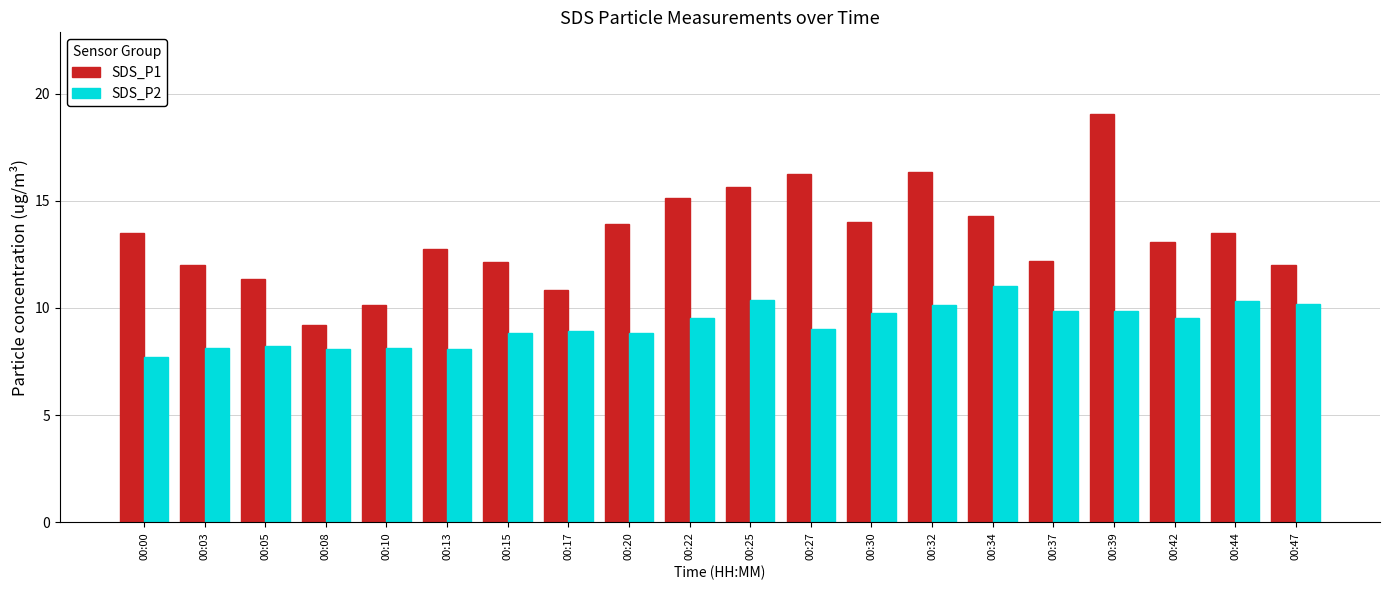

Does the chart contain any negative values?

No